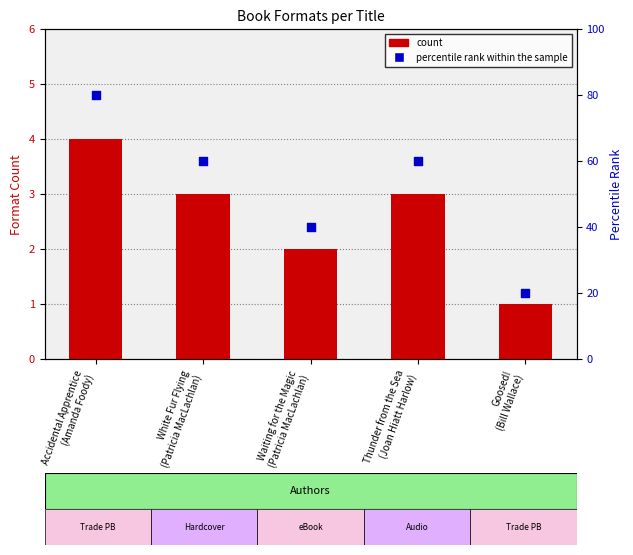

Which series has the widest spread of Y values?

percentile rank within the sample